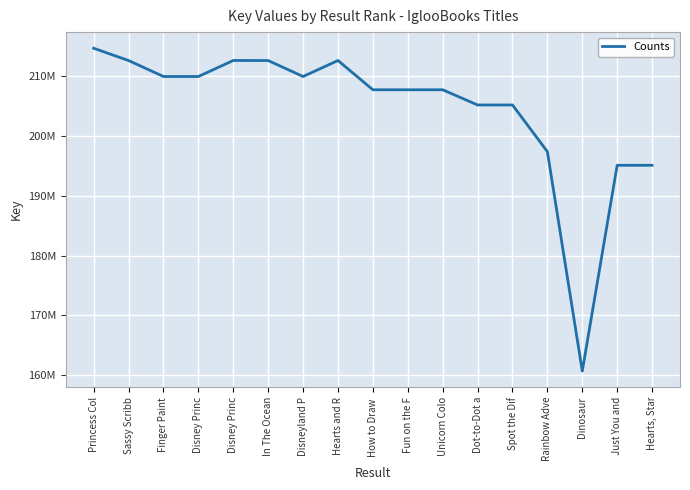

What is the maximum value shown in the chart?

214691044